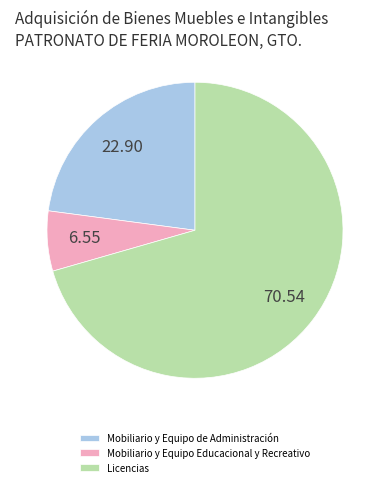

The Licencias slice represents 83% of the pie. True or false?

False